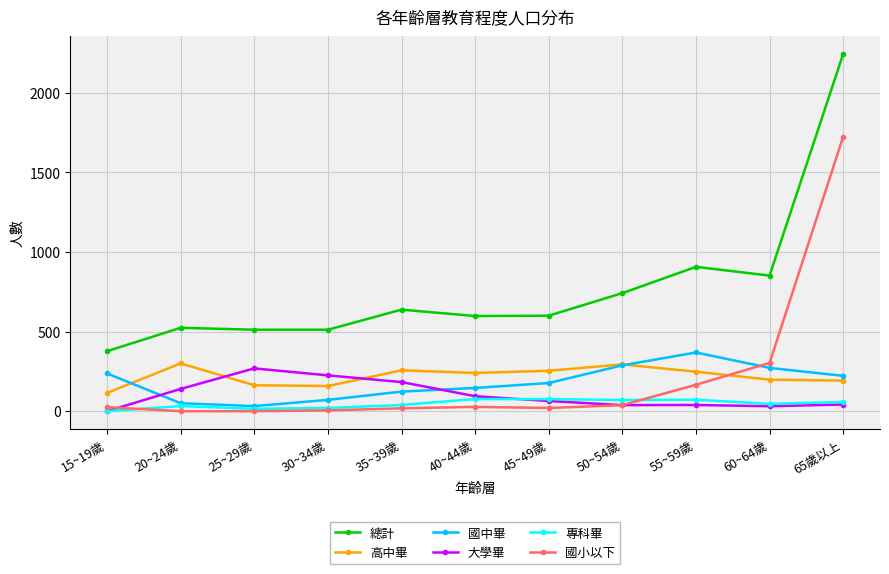

True or false: 國中畢 has a value of 155 at 55~59歲.

False